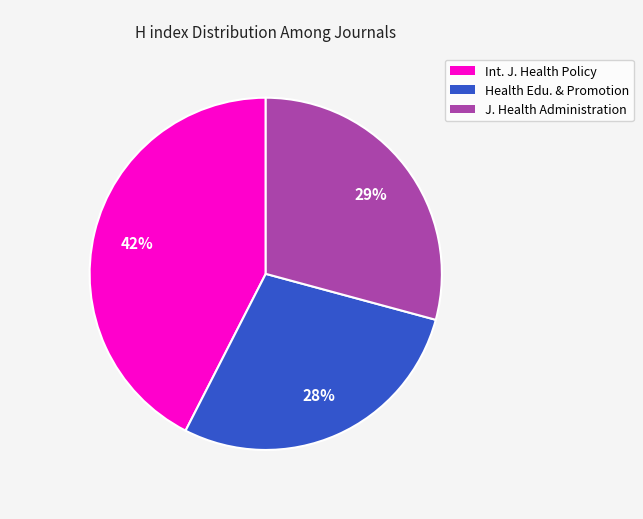

Does any single category account for the majority?

No